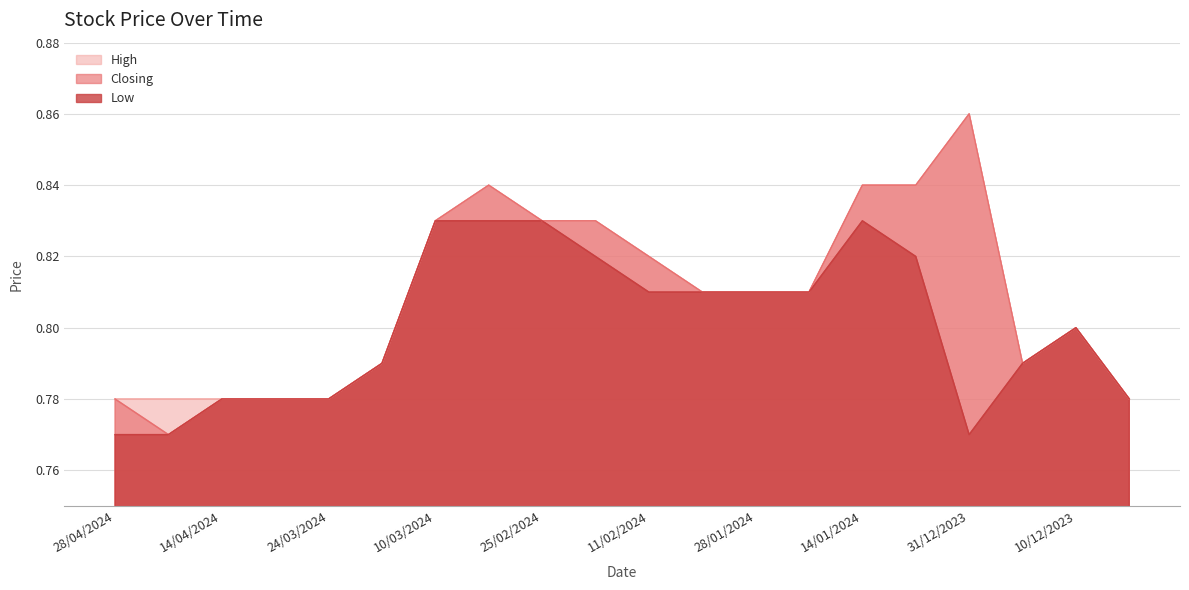

True or false: High has a value of 0.3 at 14/01/2024.

False